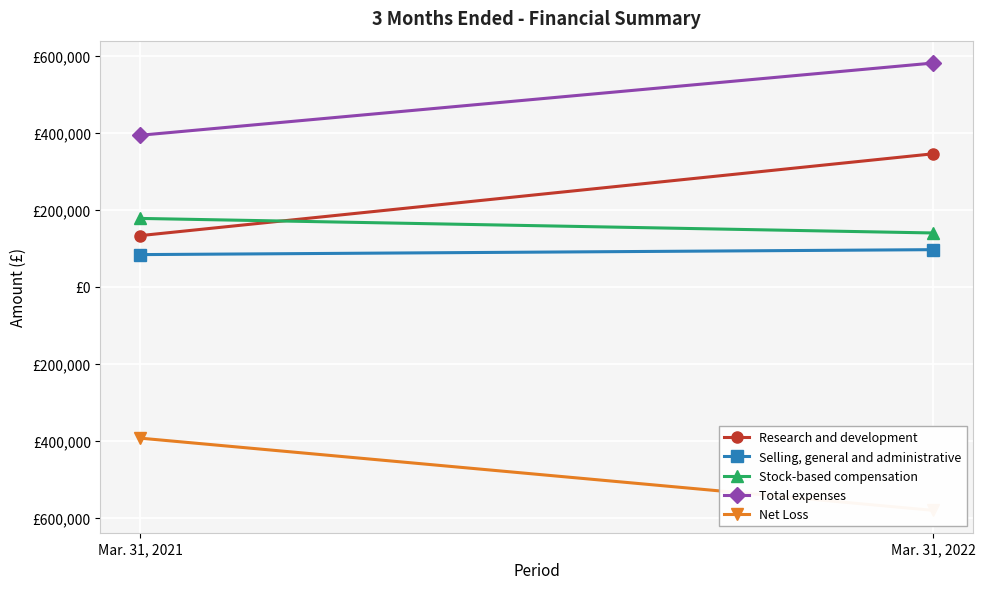

What is the highest value of the Total expenses series?

581364